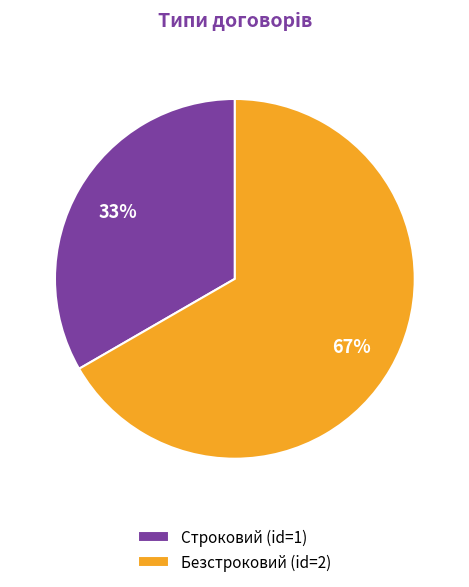

Does any single category account for the majority?

Yes